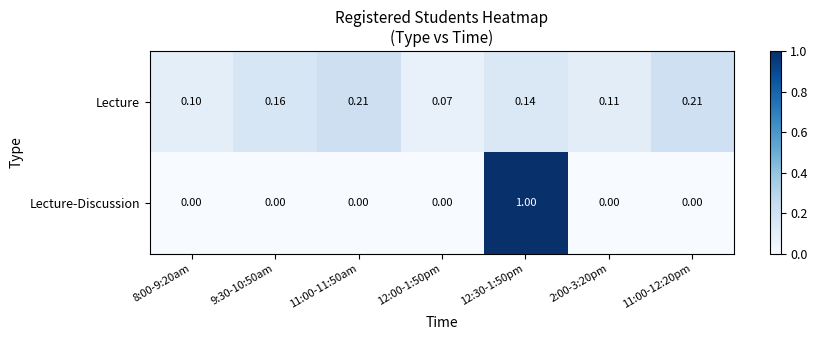

Rank the series at 8:00-9:20am from highest to lowest value.

Lecture, Lecture-Discussion